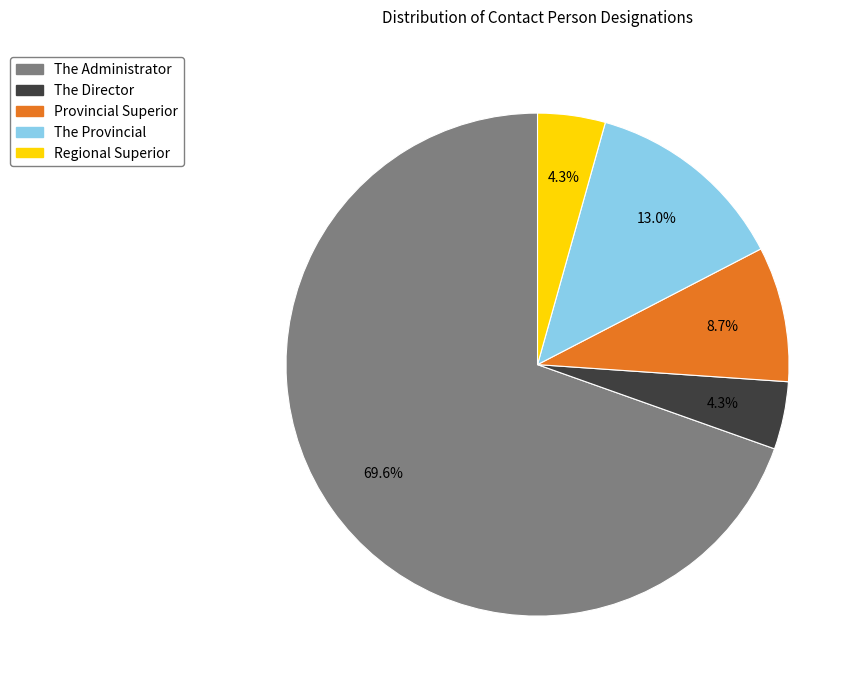

To the nearest percent, what is the difference between the The Administrator and The Provincial slice percentages?

57%